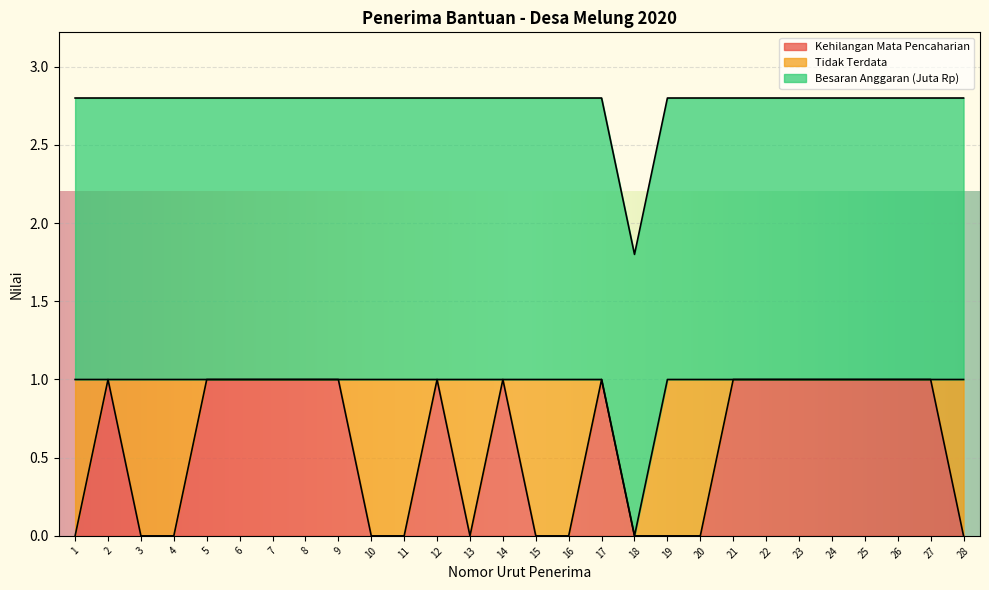

The value of Besaran Anggaran (Juta Rp) at 12 is 1.8. True or false?

True